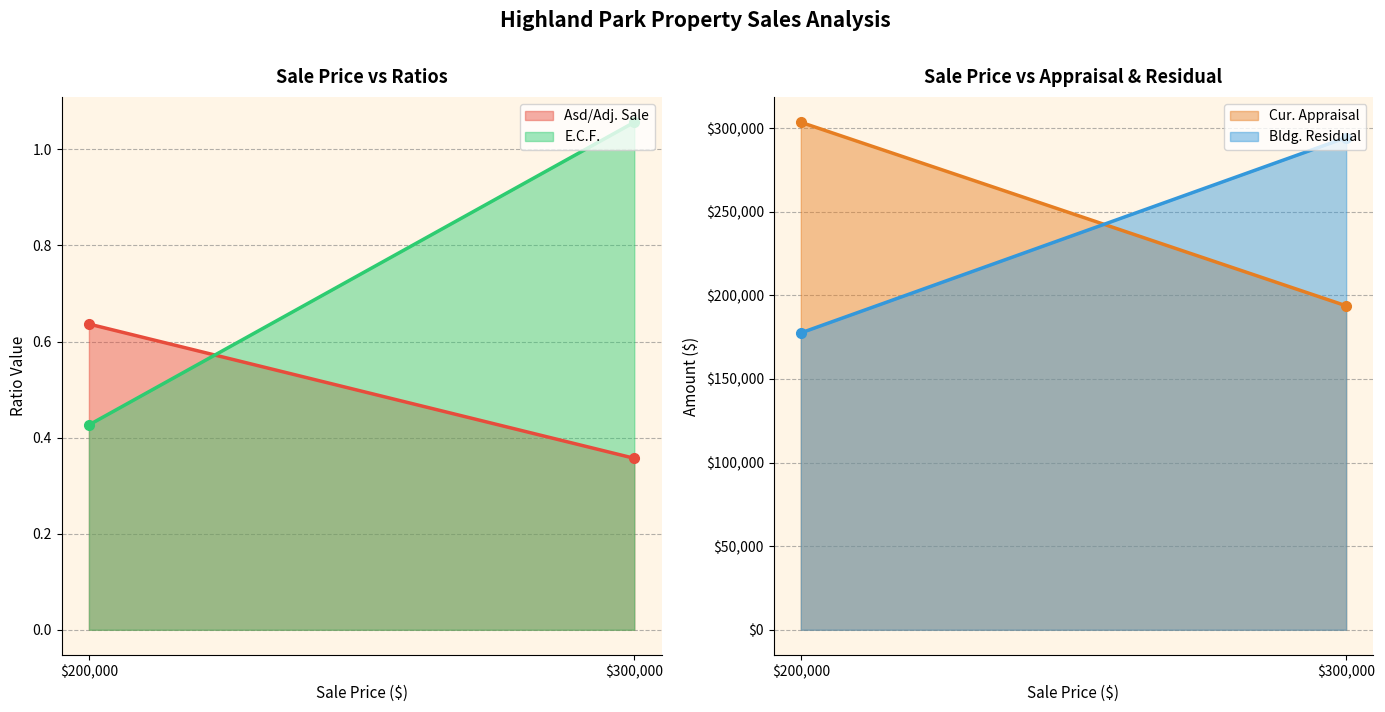

Reading left to right, what are all the values shown in this chart?

Asd/Adj. Sale: 200000=0.6	300000=0.4
E.C.F.: 200000=0.4	300000=1.1
Cur. Appraisal: 200000=303485.0	300000=193728.0
Bldg. Residual: 200000=177507.0	300000=294315.0